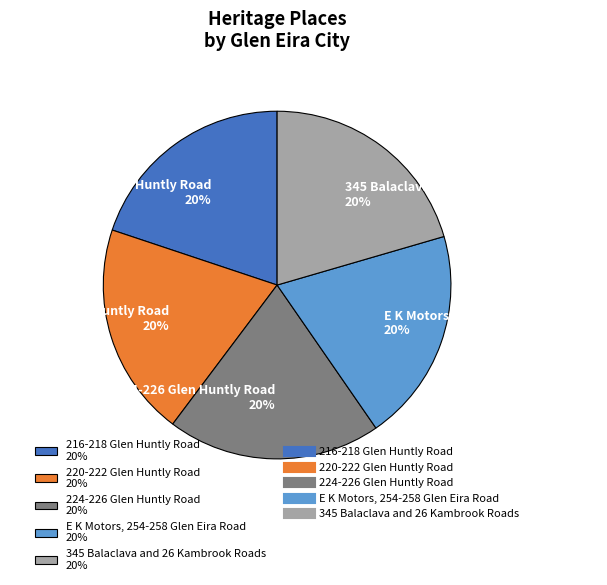

To the nearest percent, what is the combined percentage of 216-218 Glen Huntly Road 20% and 220-222 Glen Huntly Road 20%?

40%